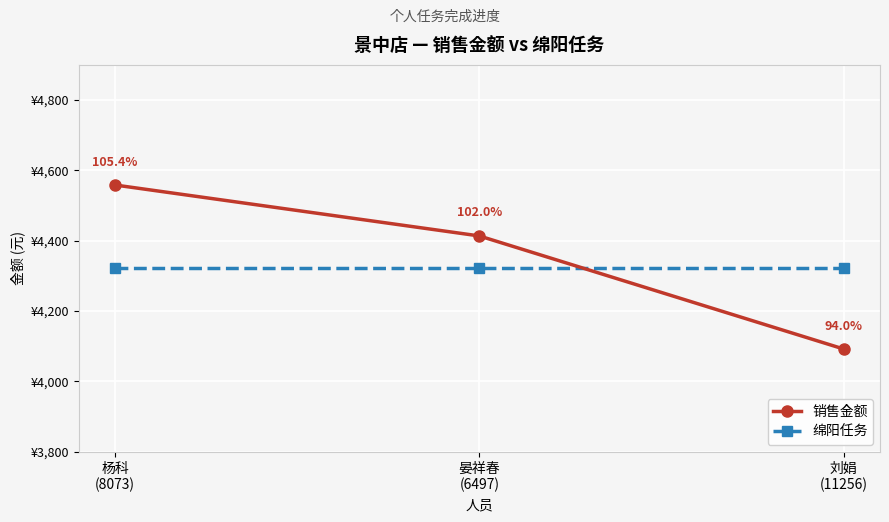

Rank the categories by 销售金额 value from lowest to highest.

刘娟
(11256), 晏祥春
(6497), 杨科
(8073)